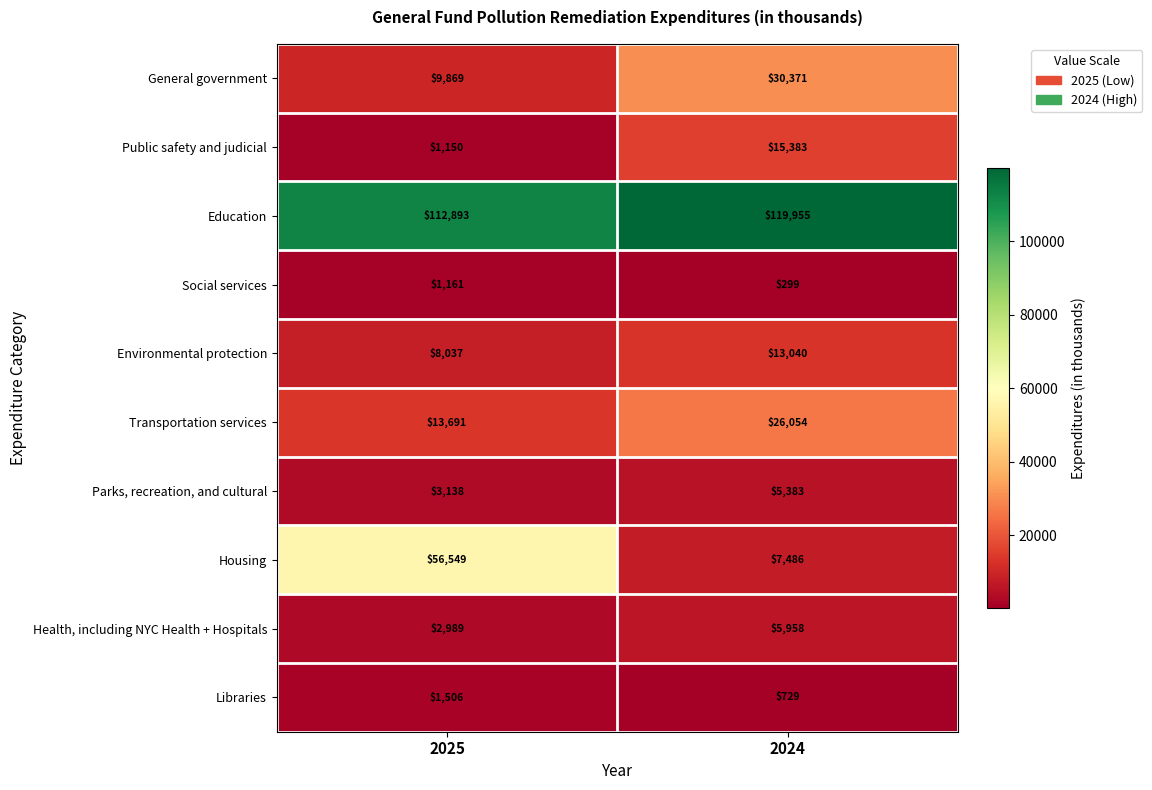

Where is Libraries nearest to the value 1117?

2024